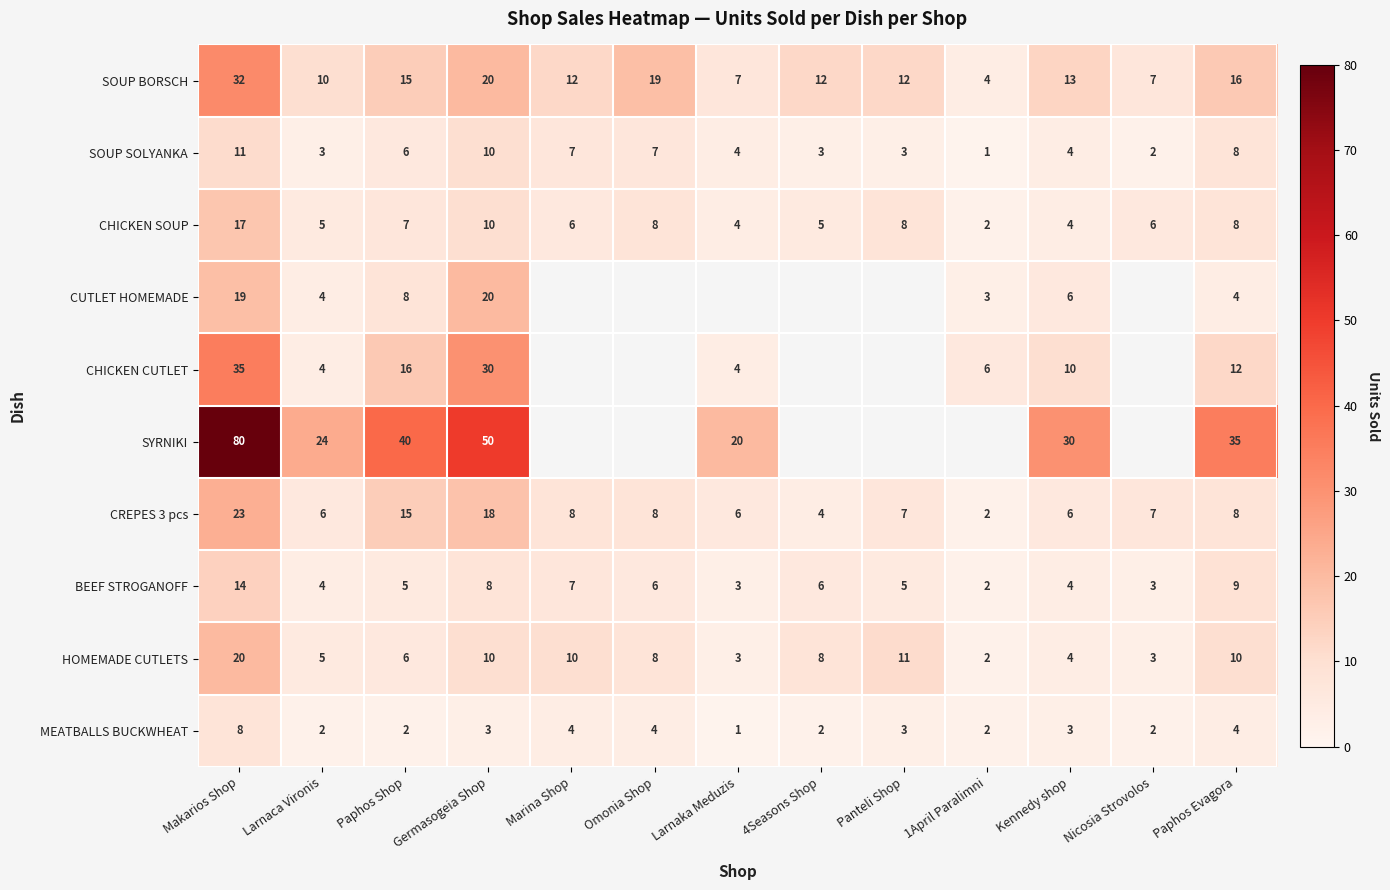

Which category has the highest value across all series?

Makarios Shop